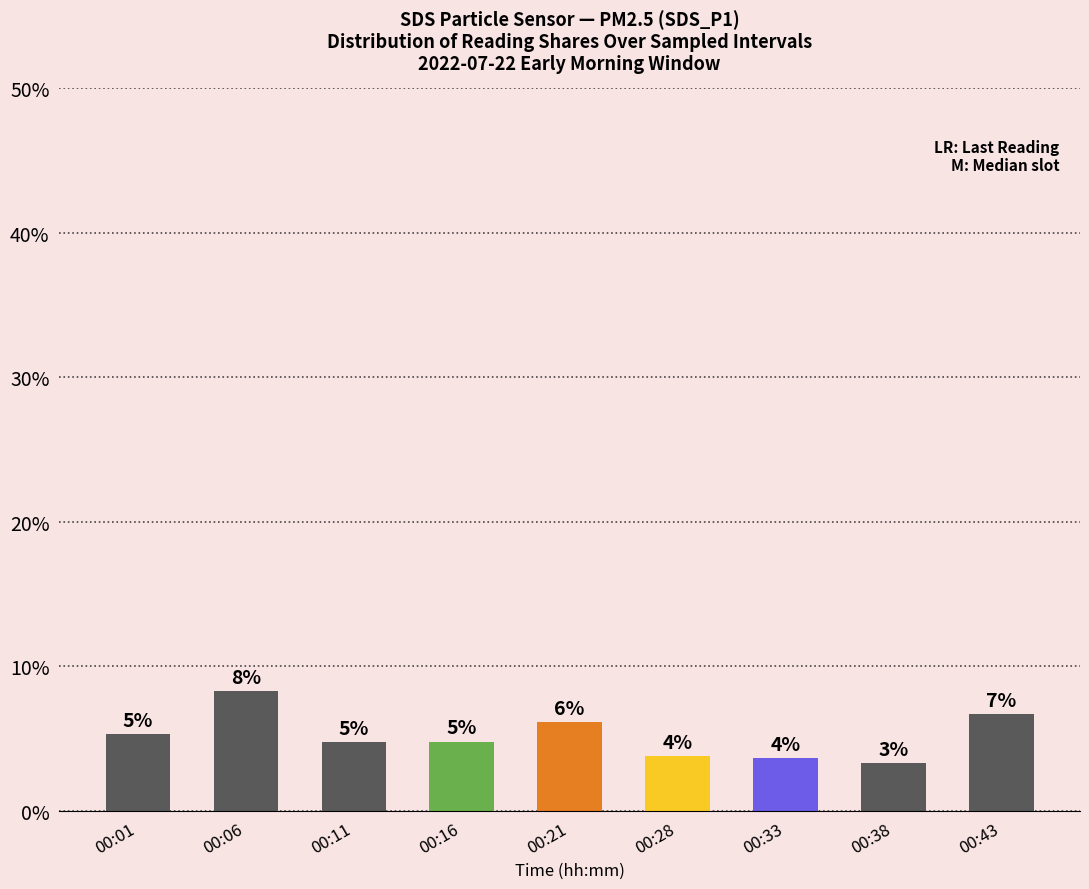

Reading left to right, what are all the values shown in this chart?

5.3	8.3	4.7	4.8	6.1	3.8	3.7	3.3	6.7